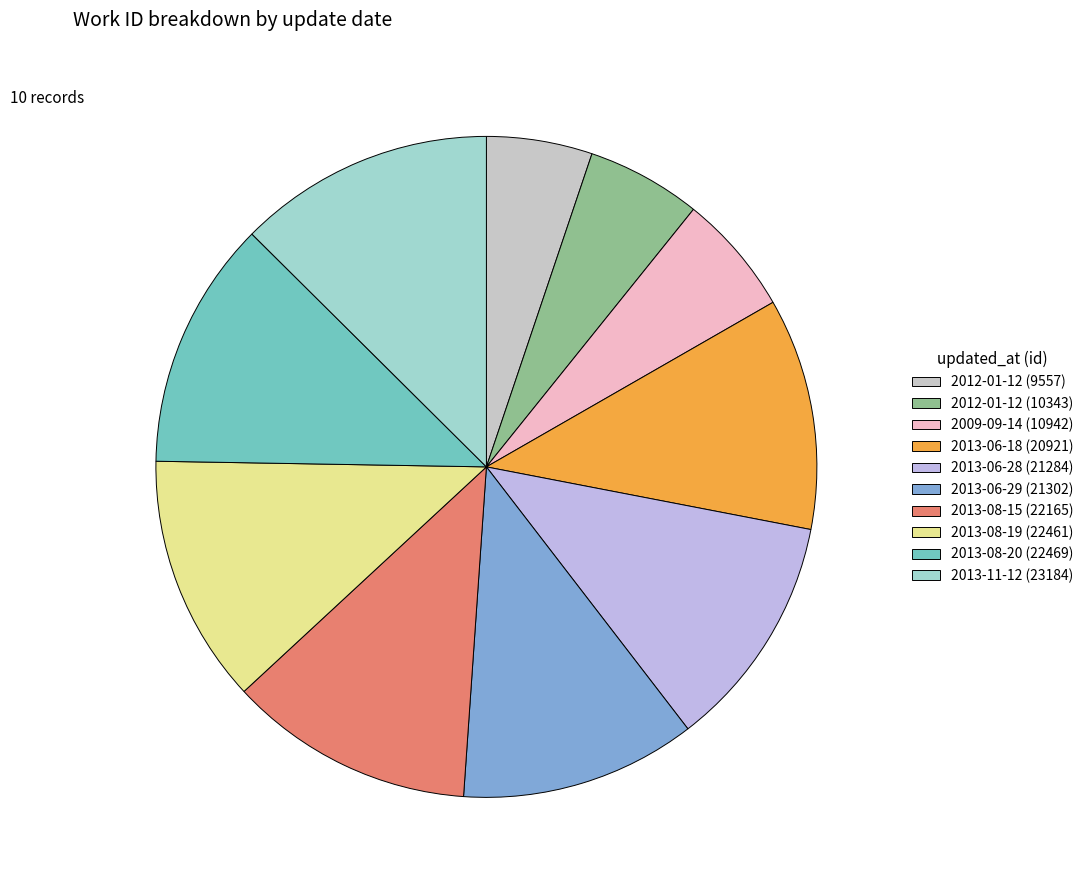

Is the sum of 2013-06-28 (21284) and 2012-01-12 (9557) greater than half?

No